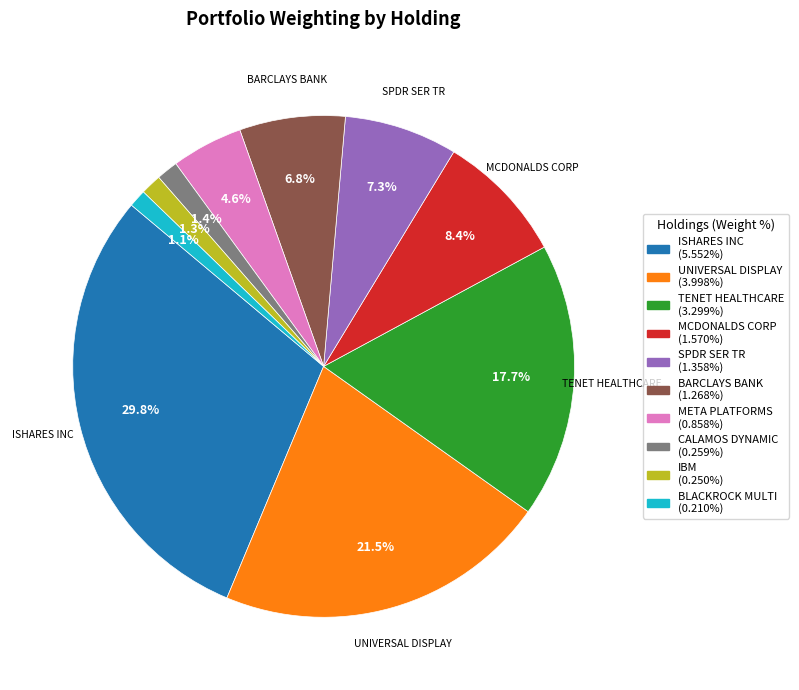

Does any single category account for the majority?

No